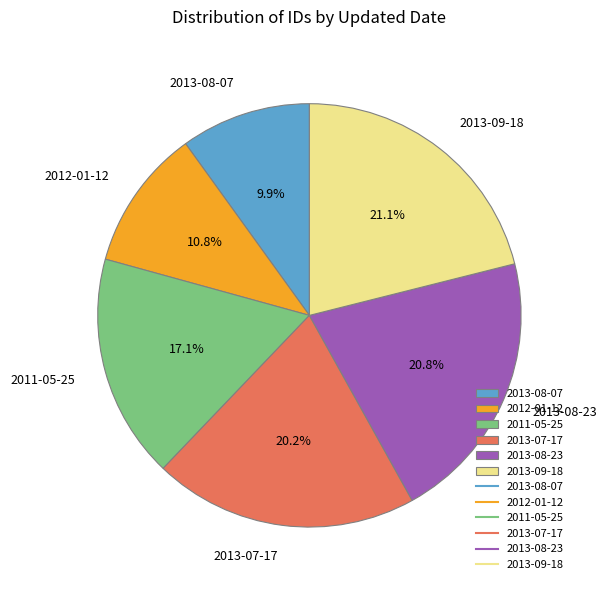

The 2013-07-17 slice represents 20% of the pie. True or false?

True